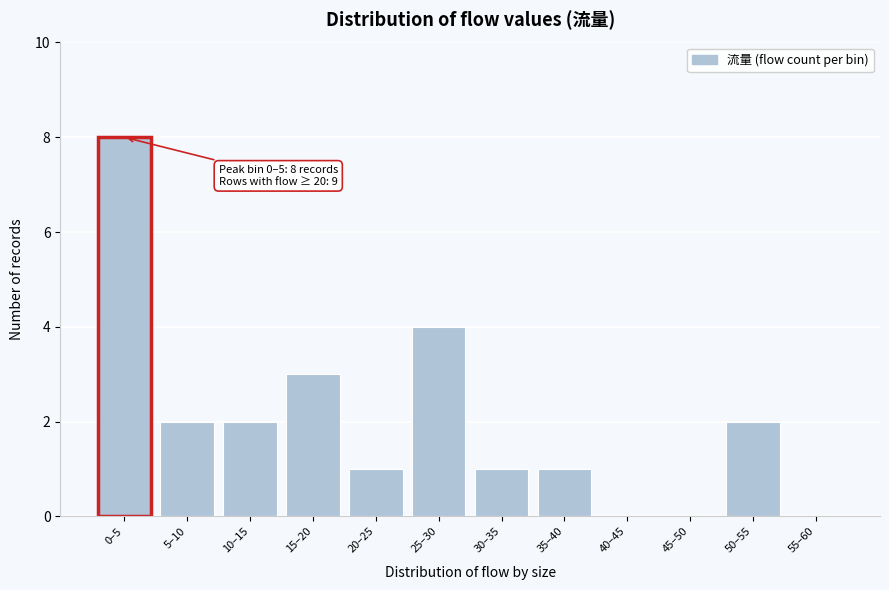

Reading left to right, list all the values displayed in this chart.

0–5=8	5–10=2	10–15=2	15–20=3	20–25=1	25–30=4	30–35=1	35–40=1	40–45=0	45–50=0	50–55=2	55–60=0